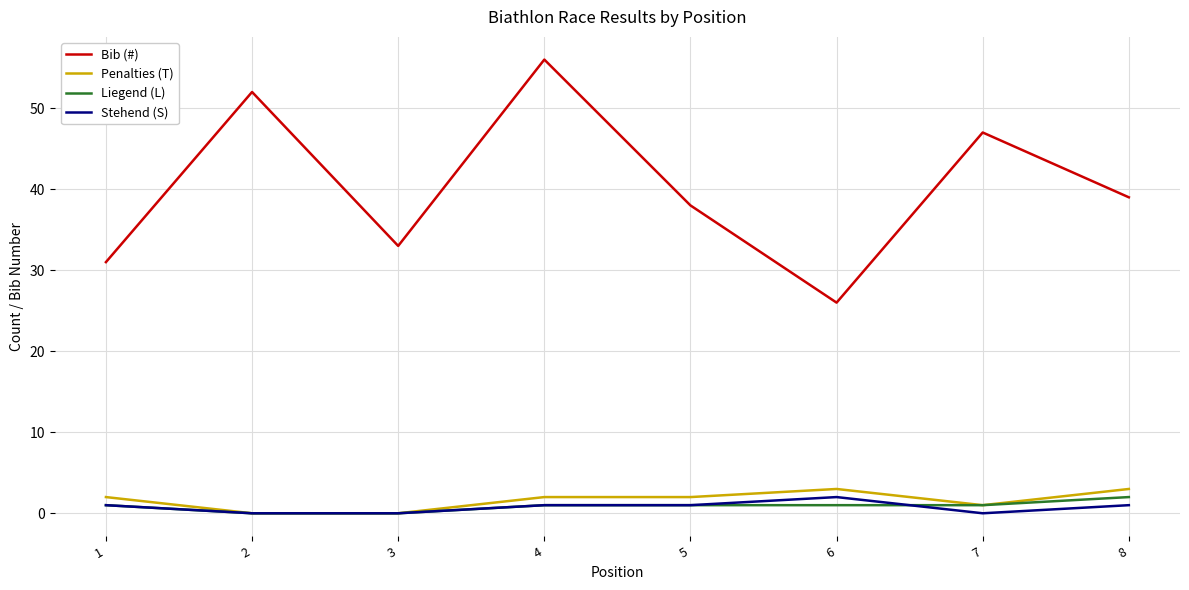

True or false: Bib (#) and Liegend (L) intersect in this chart.

False